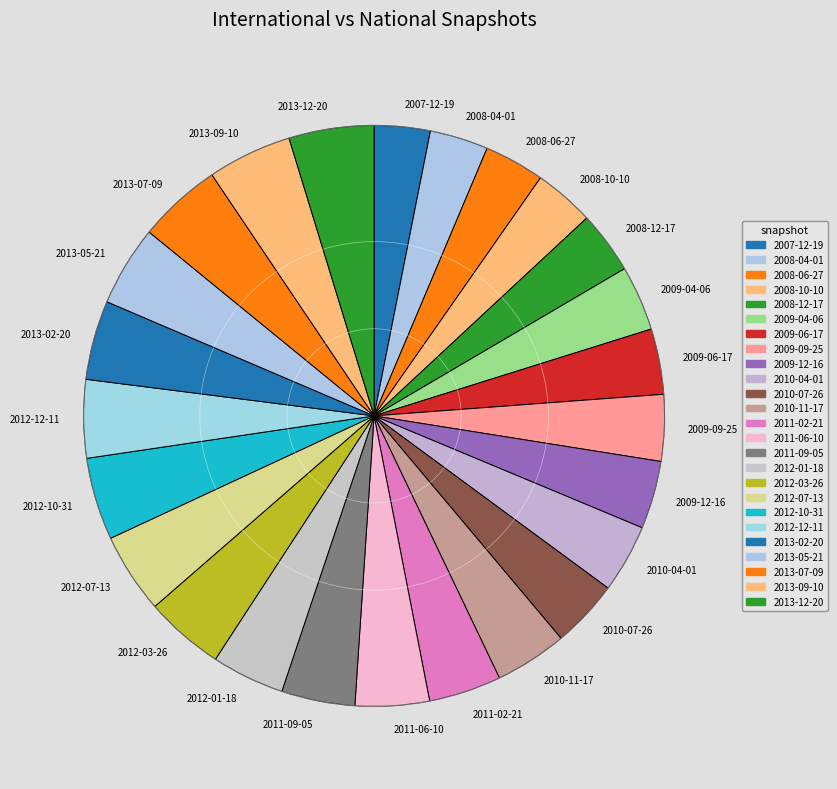

True or false: 2013-05-21 accounts for 4% of the total.

True